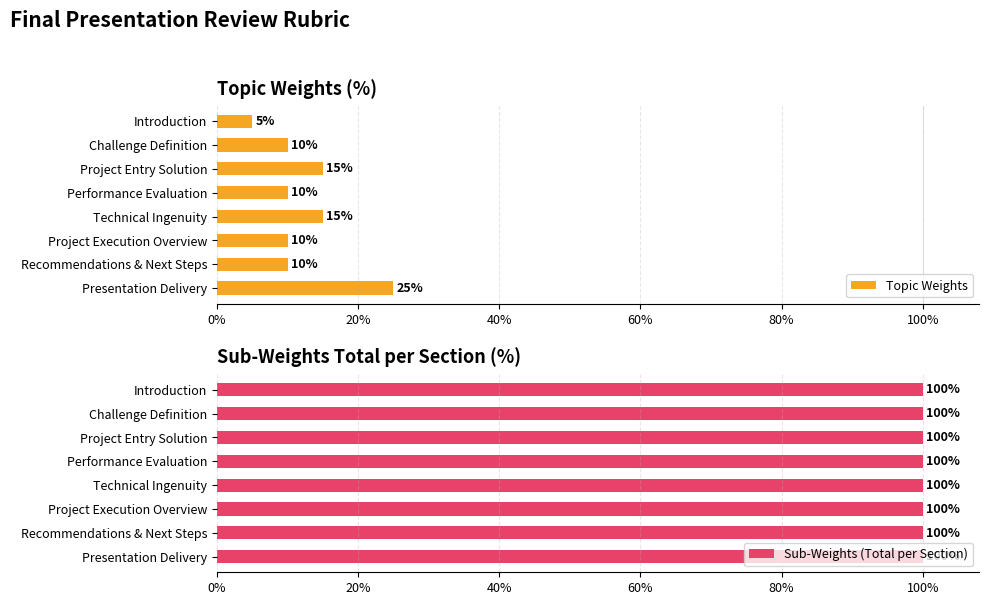

Rank the series by their average value, from highest to lowest.

Topic Weights, Sub-Weights (Total per Section)